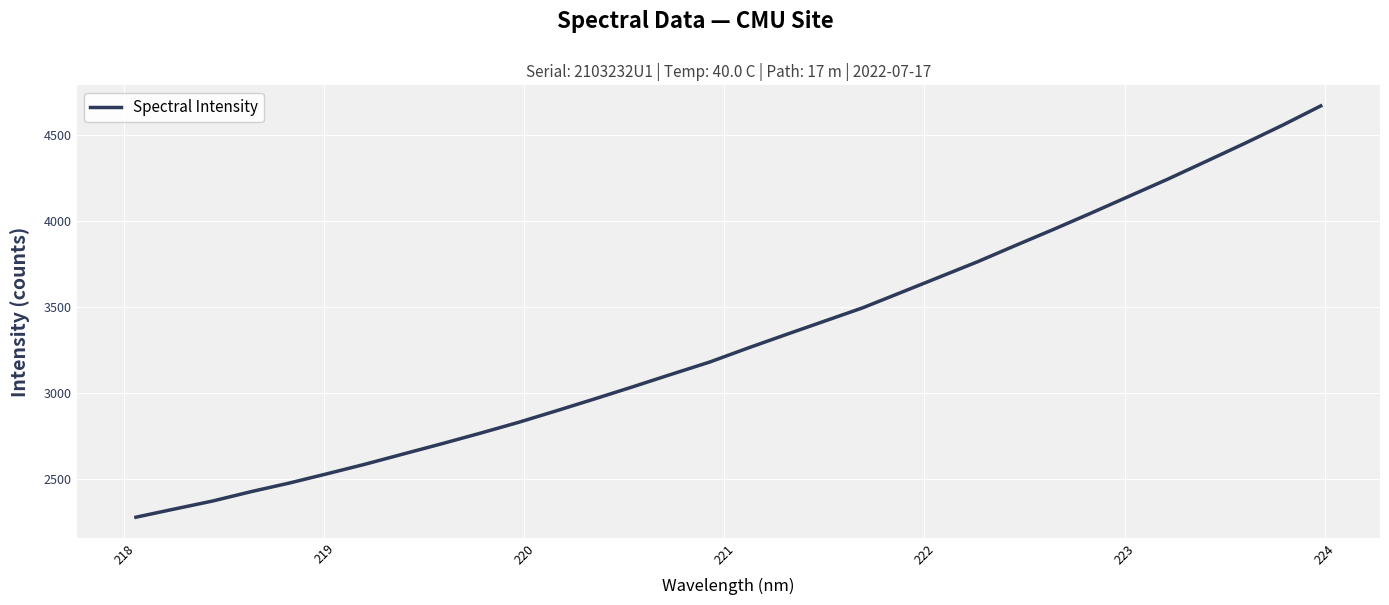

What is the maximum value shown in the chart?

4672.1